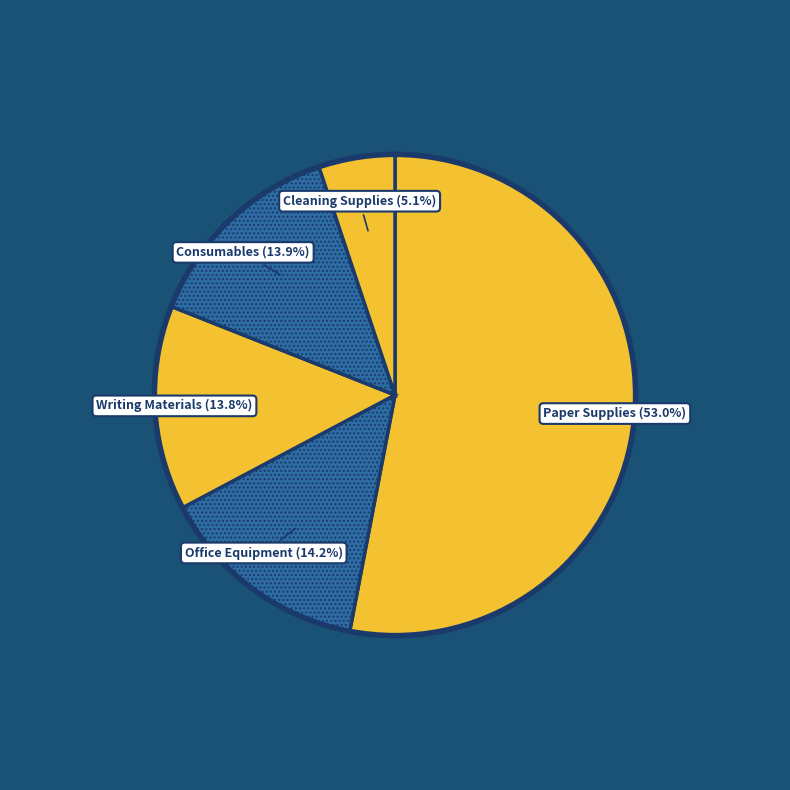

Which category has the smallest portion of the pie?

Cleaning Supplies